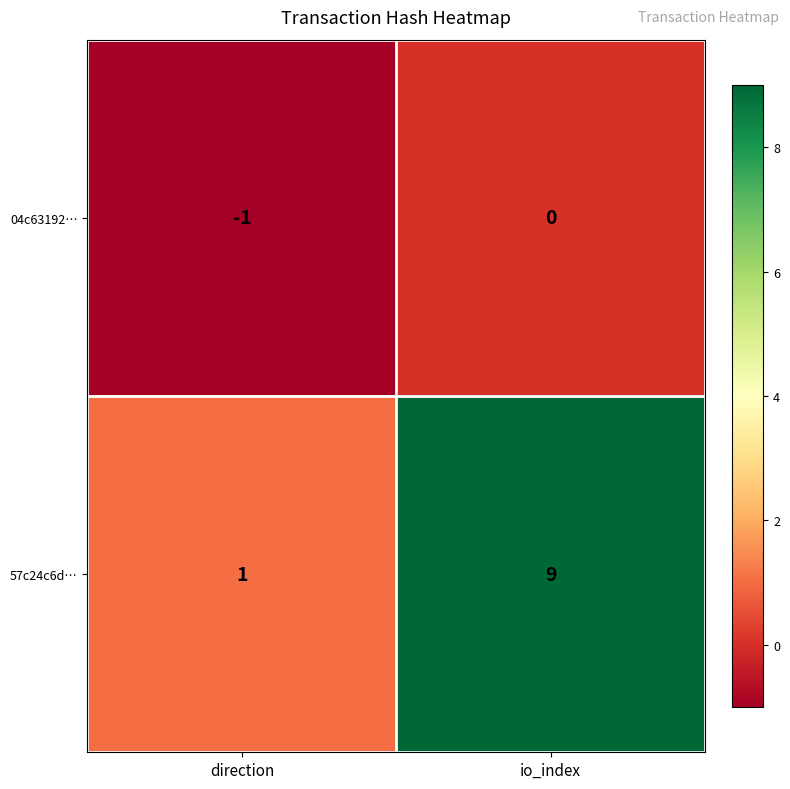

What is the difference between the highest and lowest values at io_index?

9